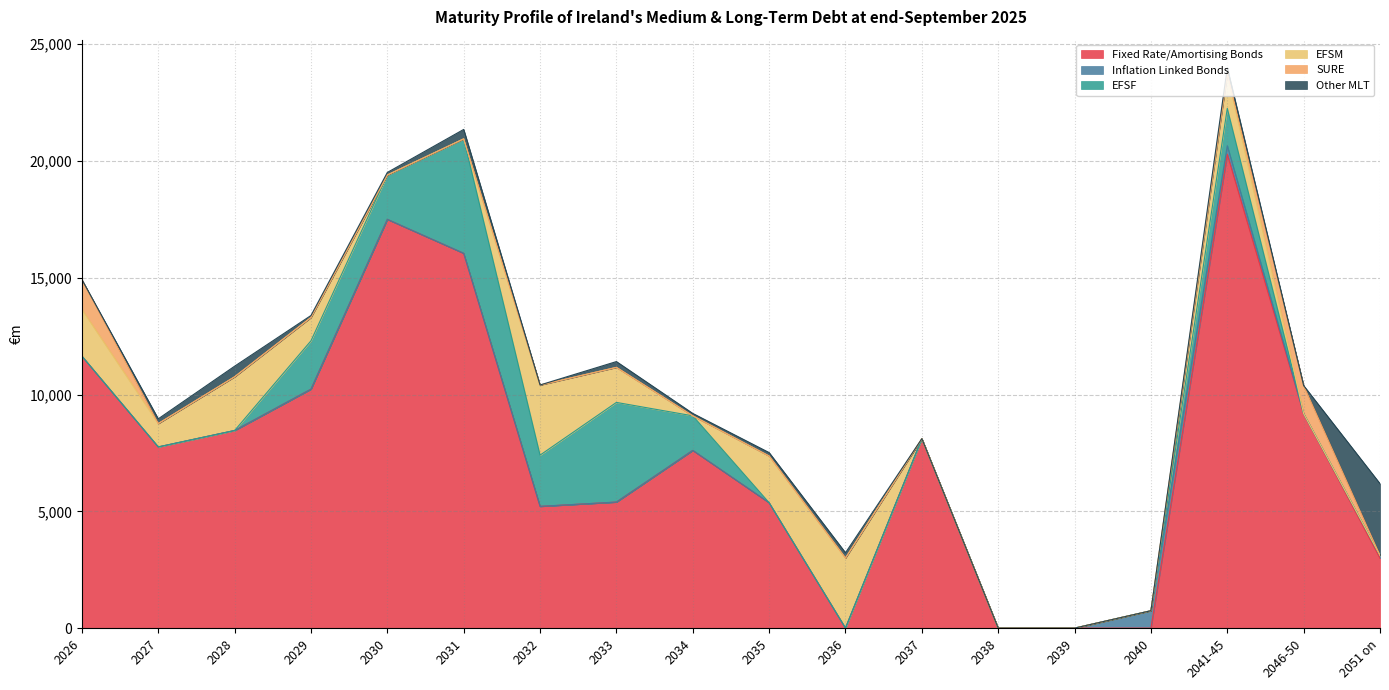

Does the chart display data point markers on the line(s)?

No